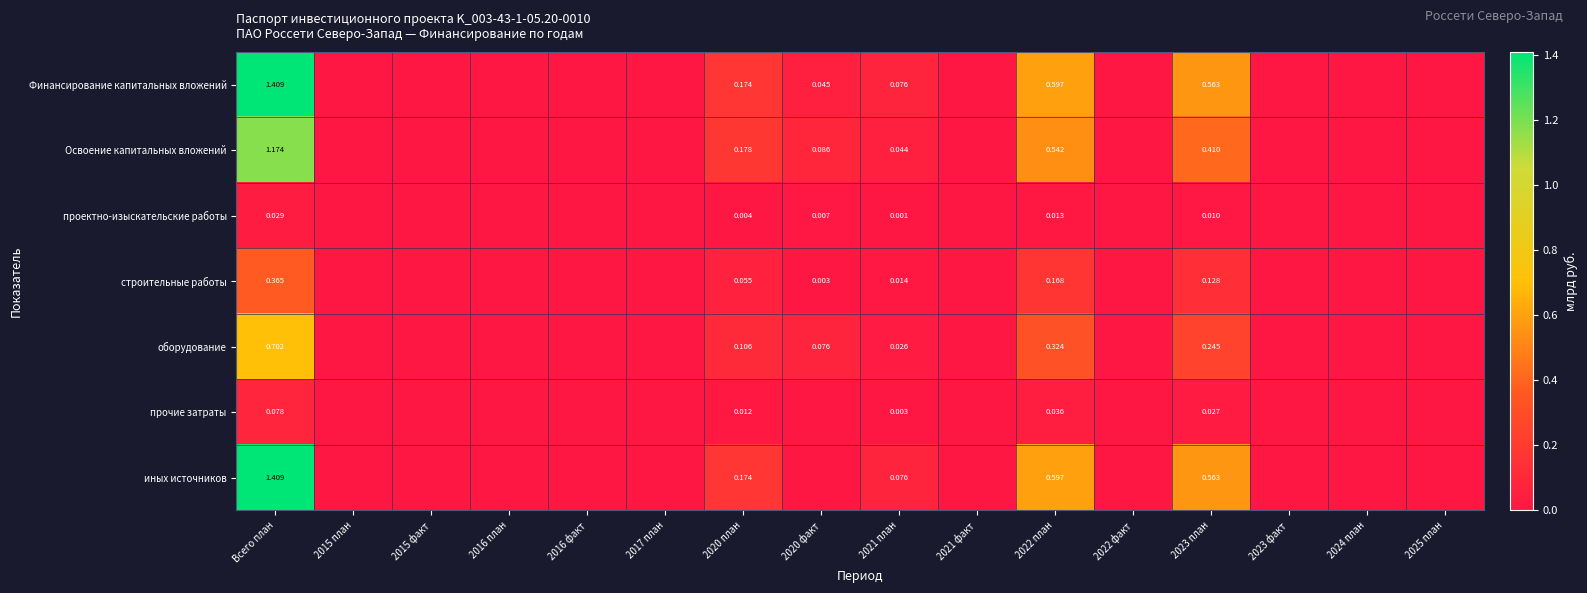

What is the total value across all series at 2020 факт?

0.2